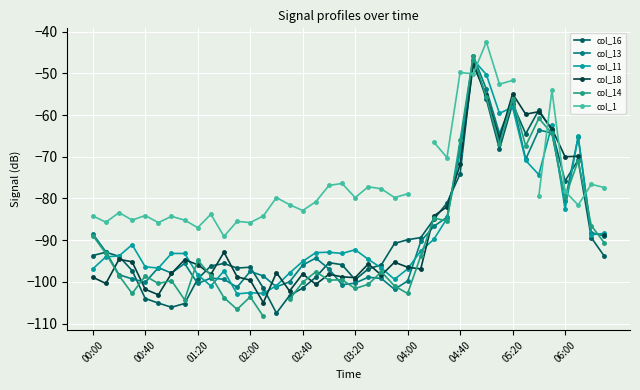

What is the value of the col_14 point at the 34th from the left?

-67.4